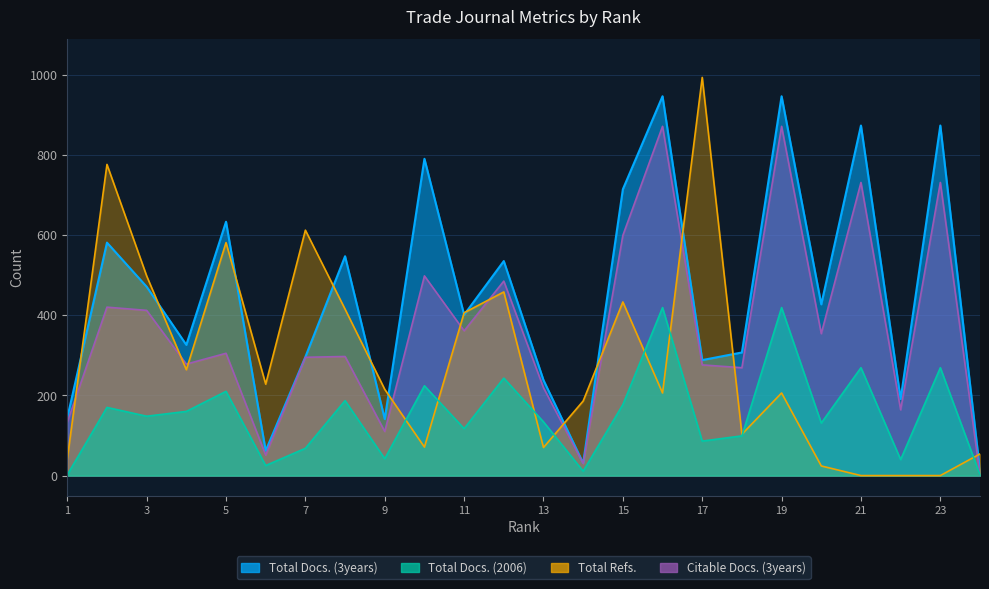

What are all the series names shown in the legend?

Total Docs. (3years), Citable Docs. (3years), Total Docs. (2006), Total Refs.